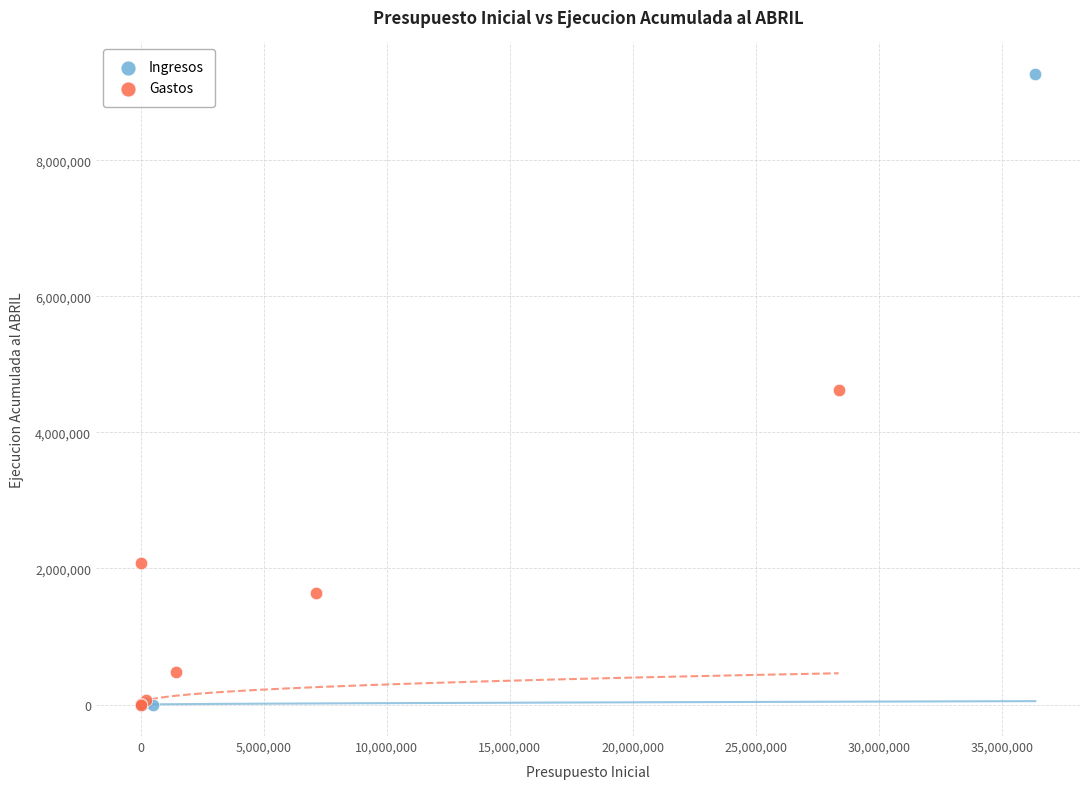

Which series contains the highest Y value?

Ingresos